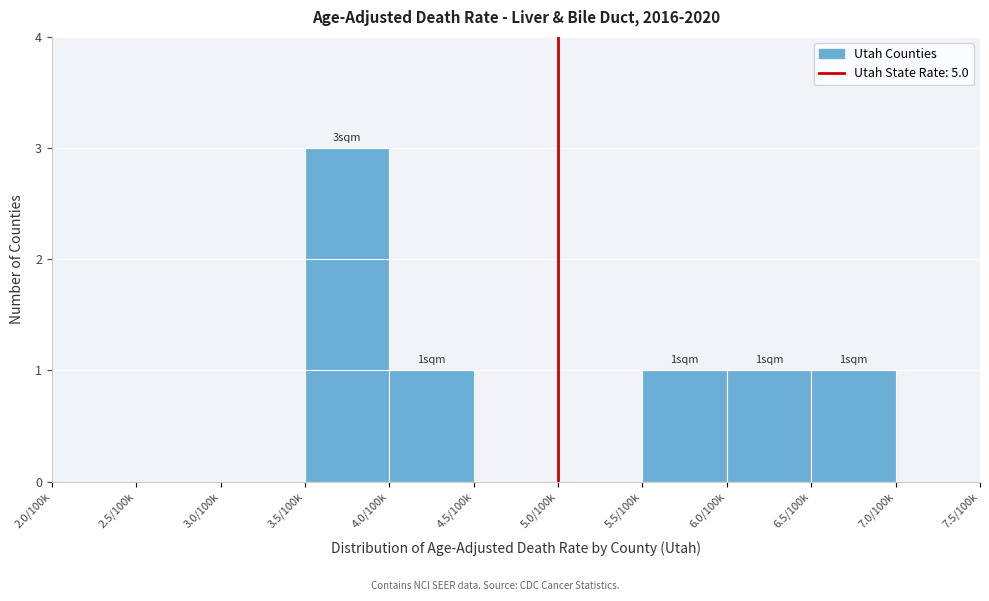

Reading left to right, list all the values displayed in this chart.

2.0/100k=0	2.5/100k=0	3.0/100k=0	3.5/100k=3	4.0/100k=1	4.5/100k=0	5.0/100k=0	5.5/100k=1	6.0/100k=1	6.5/100k=1	7.0/100k=0